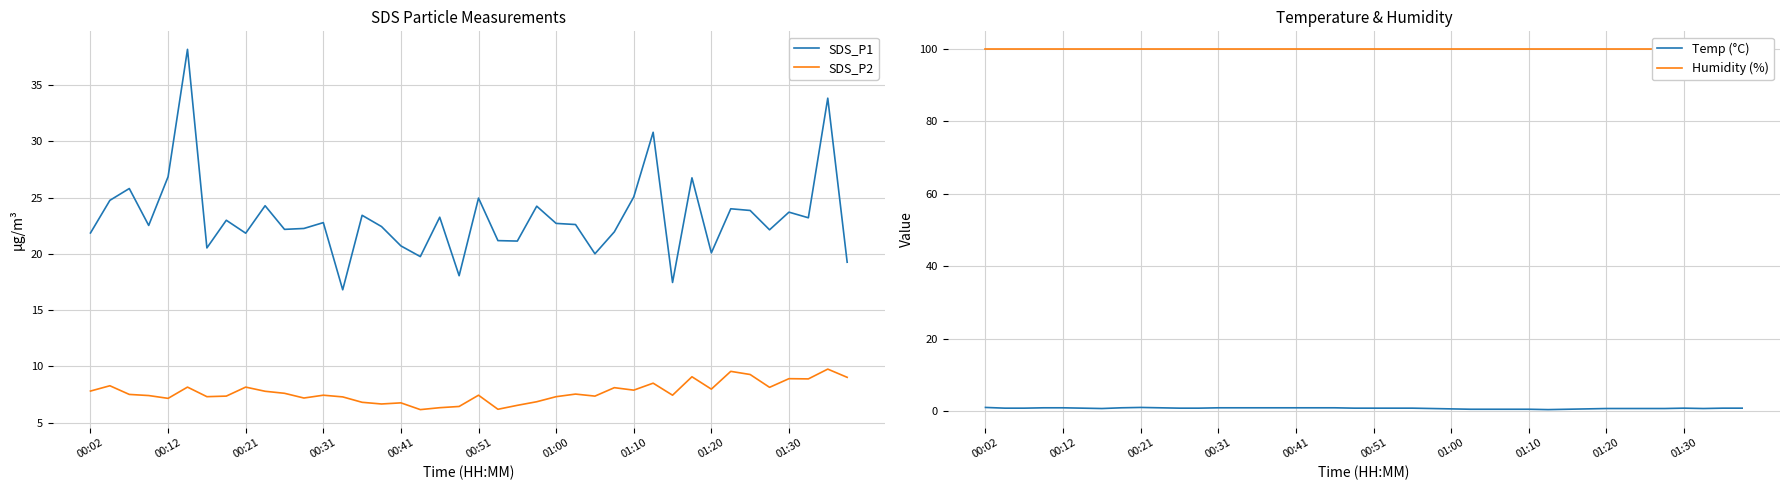

What is the highest value of the SDS_P2 series?

9.8